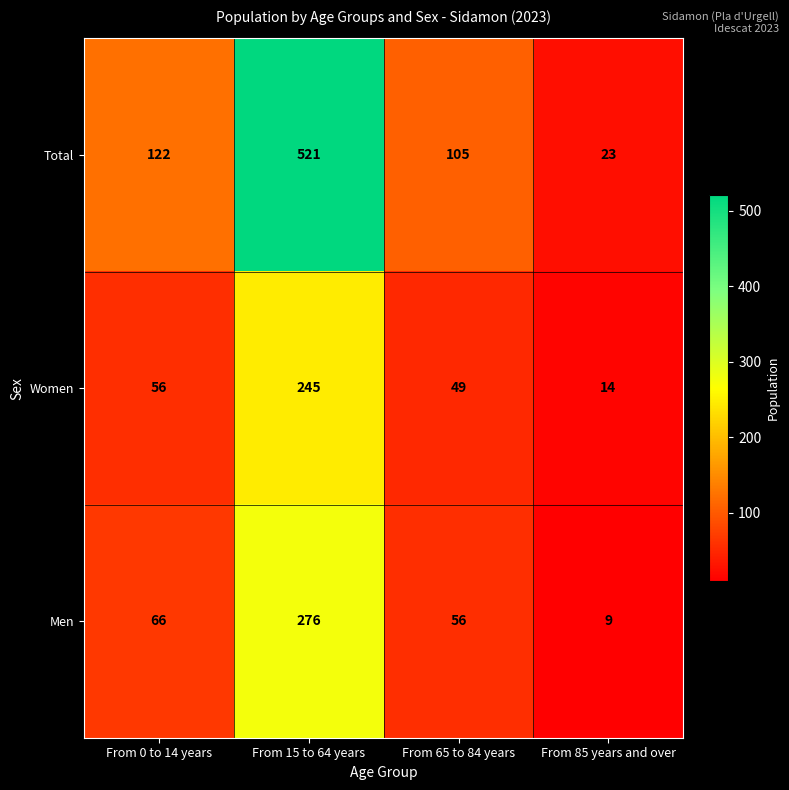

Where is Women nearest to the value 129?

From 0 to 14 years